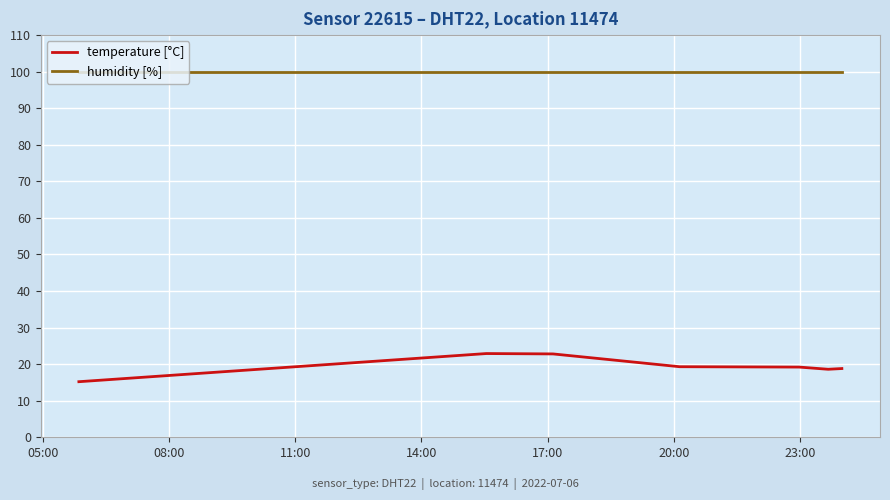

Which series has the largest total across all categories?

humidity [%]